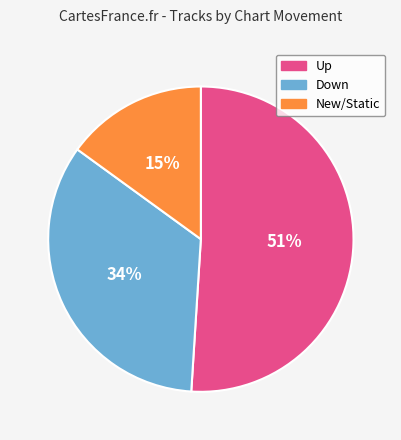

To the nearest percent, what is the difference between the largest and smallest slice percentages?

36%